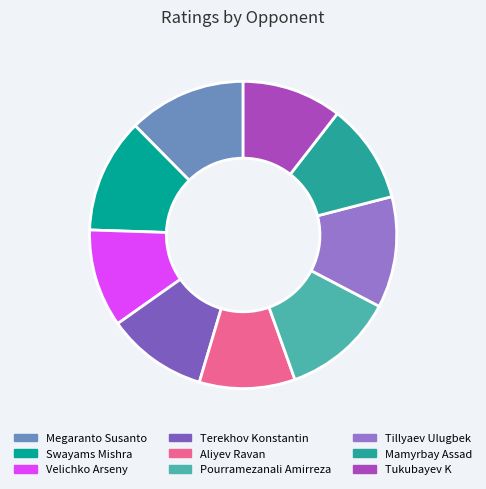

How many slices are in this pie chart?

9